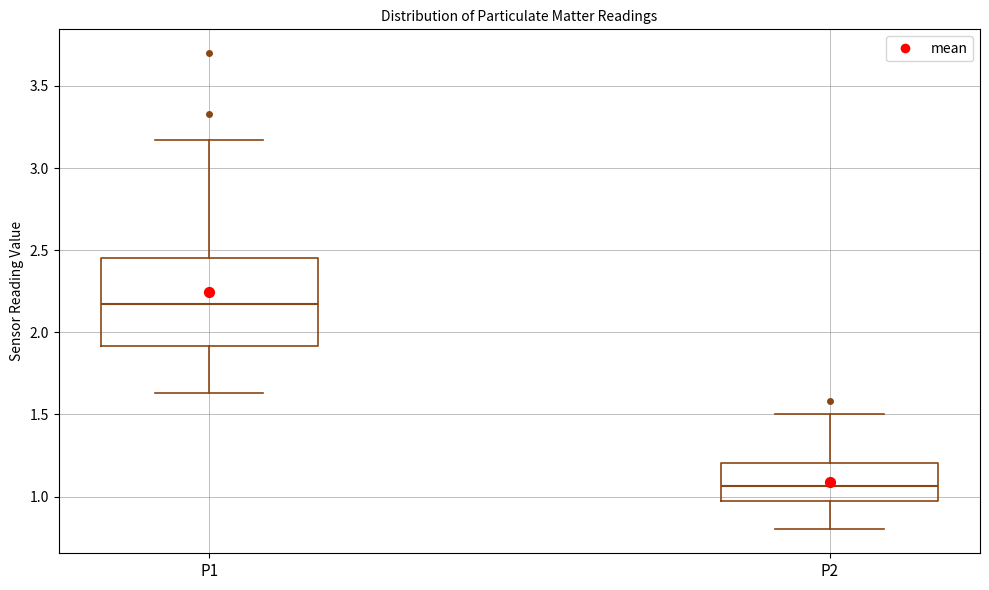

Reading left to right, transcribe this box plot: for each box, give where its median line is, the range the box spans, and where its two whiskers end, as read against the y-axis. The values are not printed on the chart, so give them approximately, as read against the axis.

P1: median 2.20, box 1.90 to 2.45, whiskers 1.65 to 3.15
P2: median 1.05, box 0.95 to 1.20, whiskers 0.80 to 1.50